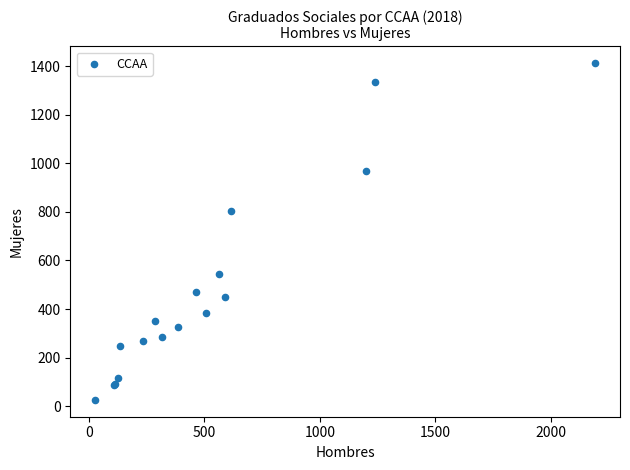

What Y value in the scatter plot is closest to 719?

805